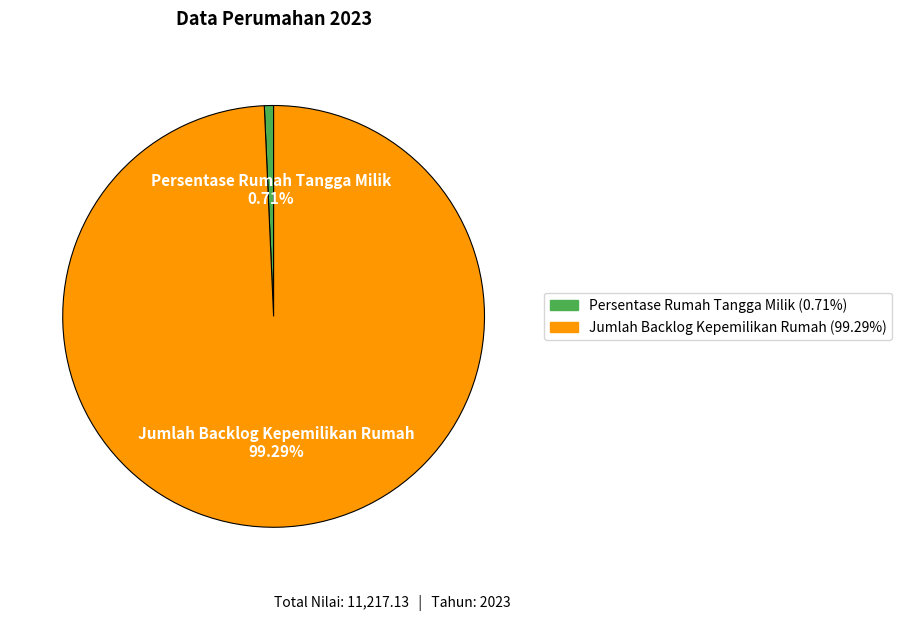

Which category accounts for the majority?

Jumlah Backlog Kepemilikan Rumah